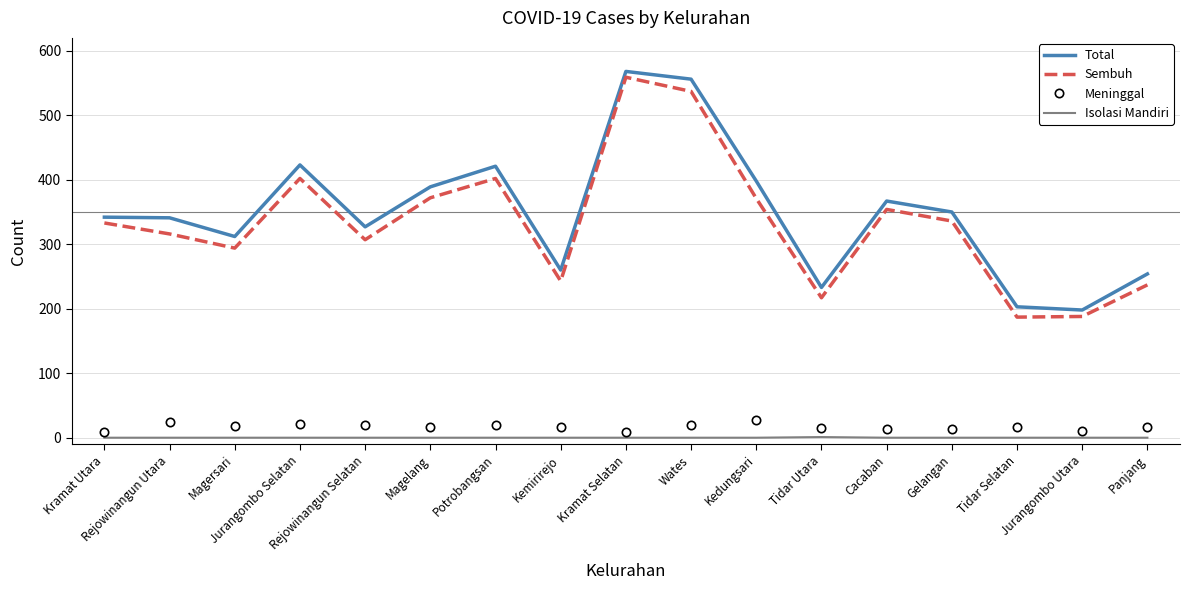

What is the difference between the maximum and minimum values in the Meninggal series?

18